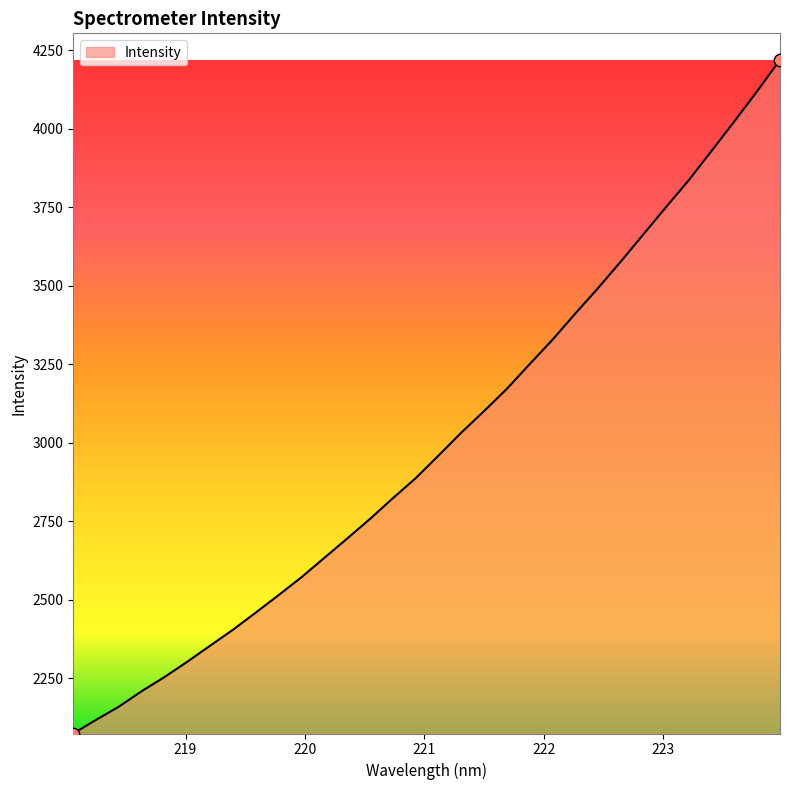

What is the difference between the maximum and minimum values?

2144.3